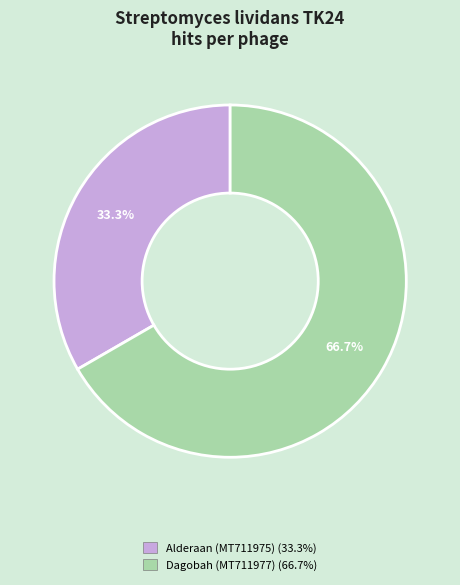

What is the largest slice in the pie chart?

Dagobah (MT711977) (66.7%)